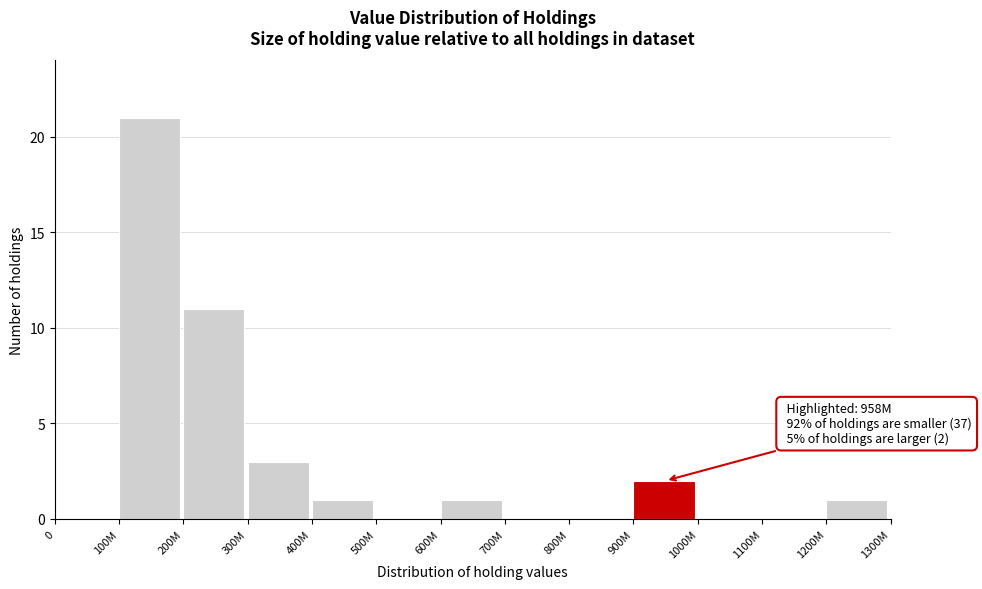

Reading left to right, transcribe all the data shown in this chart.

0=0	100M=21	200M=11	300M=3	400M=1	500M=0	600M=1	700M=0	800M=0	900M=2	1000M=0	1100M=0	1200M=1